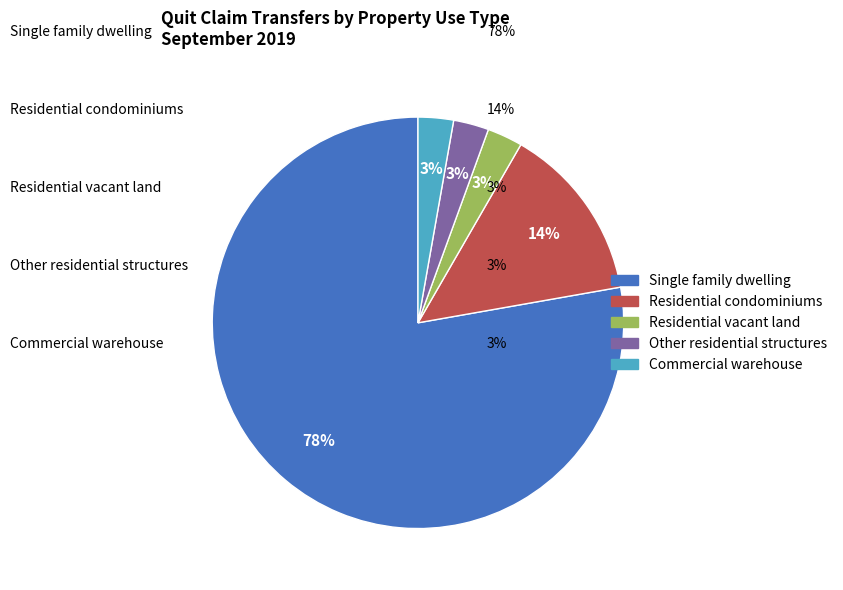

To the nearest percent, what is the average slice percentage?

20%